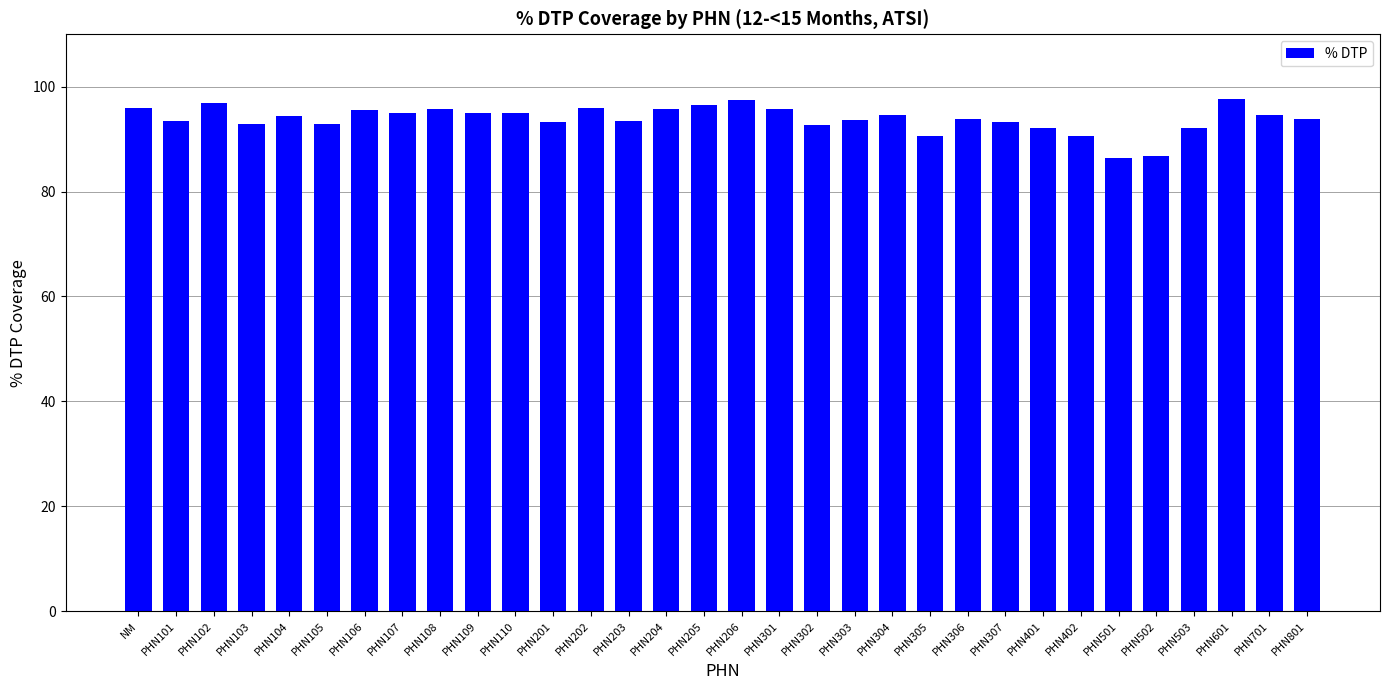

What is the difference between the maximum and minimum values?

11.2